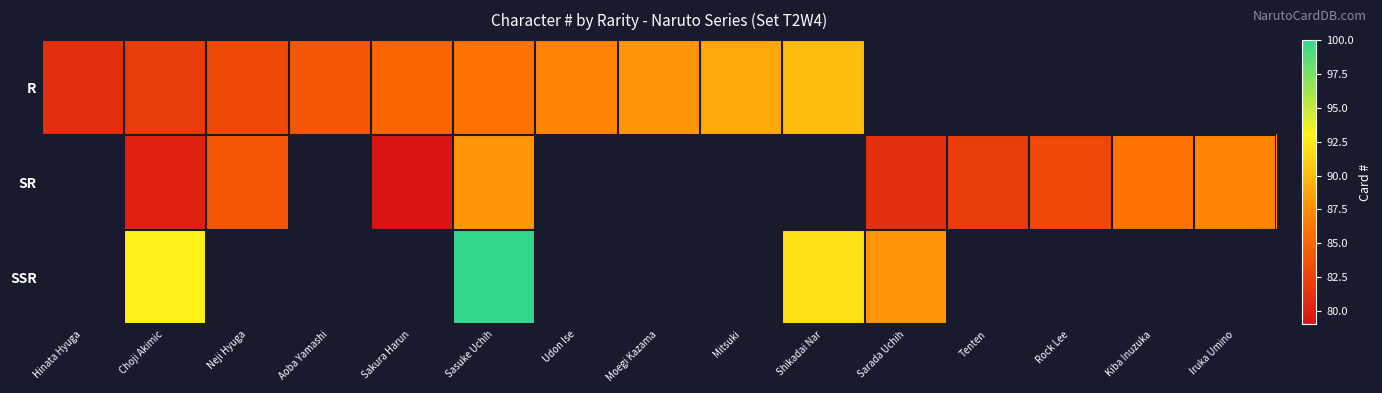

At which category does the chart reach its peak across all series?

Sasuke Uchih